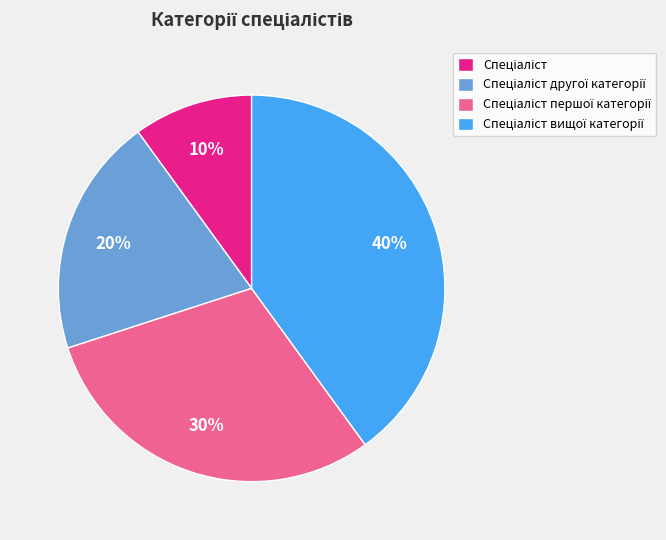

Does any single category account for the majority?

No